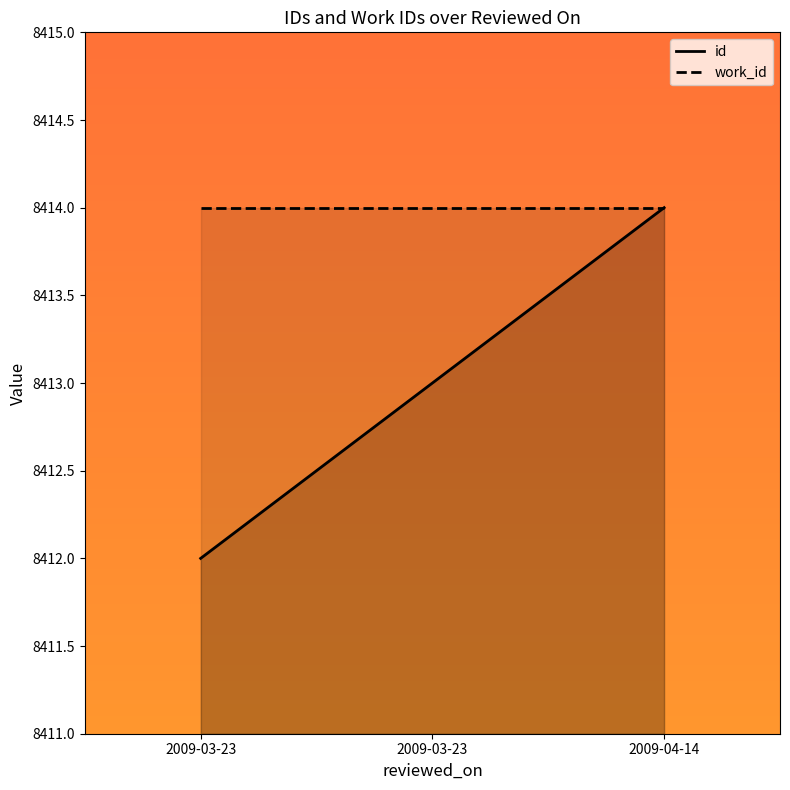

What is the label of the 1st point from the right?

2009-04-14